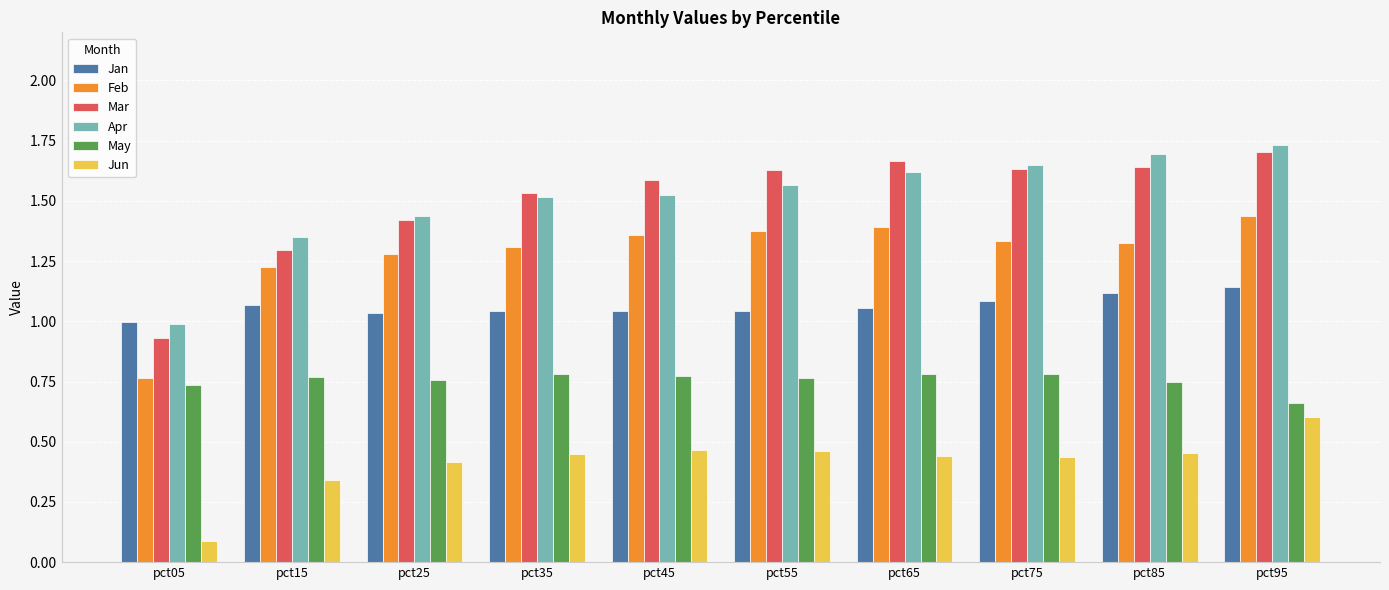

What is the sum of the Mar values at pct25 and pct65?

3.1